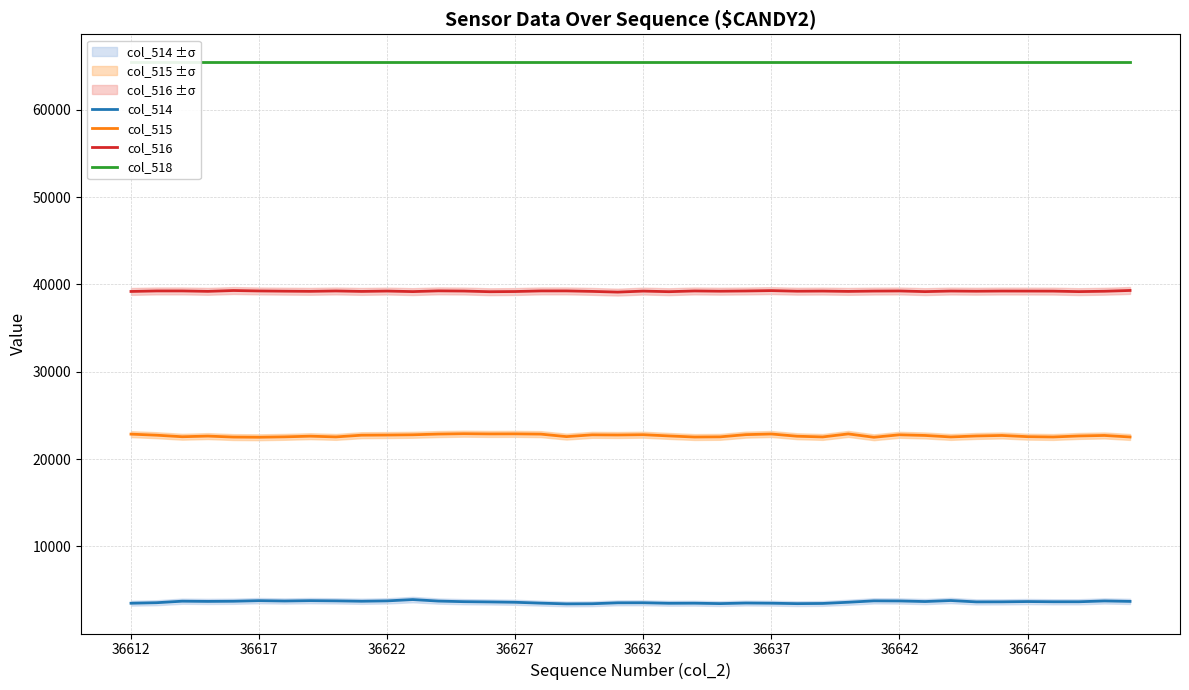

What is the maximum value for col_516?

39314